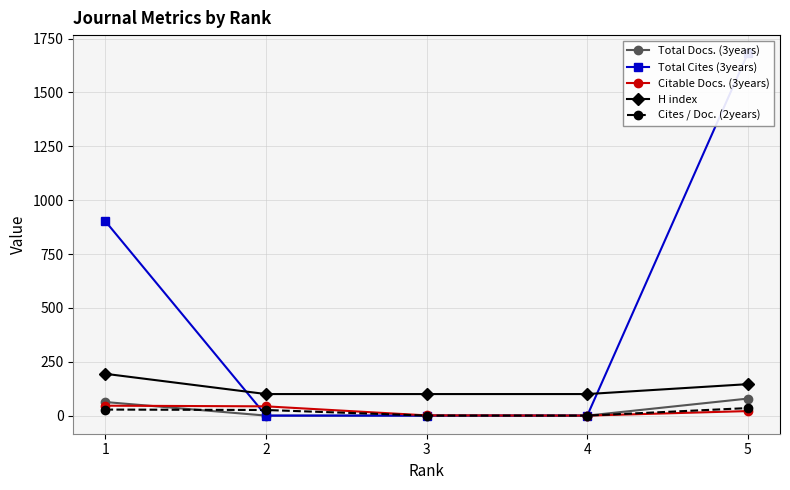

Which series has the widest spread of values?

Total Cites (3years)